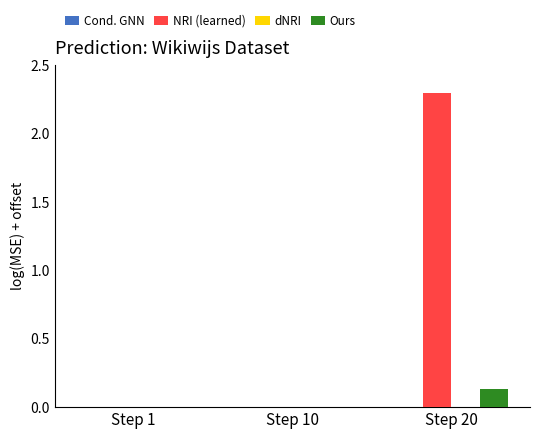

At which label does Ours reach its peak?

Step 20